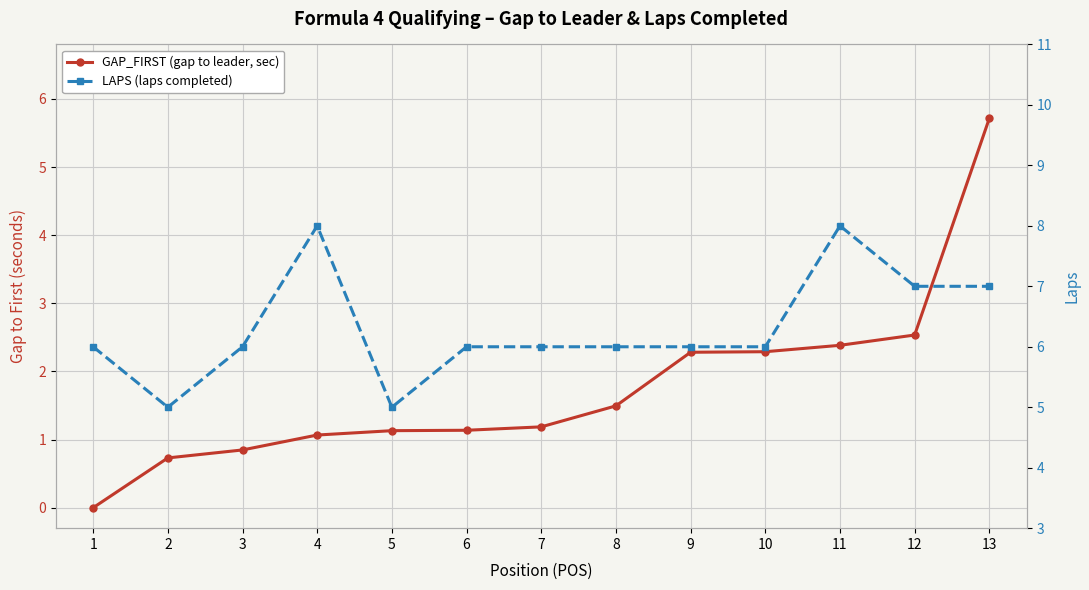

Reading right to left, transcribe all the data shown in this chart.

GAP_FIRST (gap to leader, sec): 5.7	2.5	2.4	2.3	2.3	1.5	1.2	1.1	1.1	1.1	0.8	0.7	0.0
LAPS (laps completed): 7.0	7.0	8.0	6.0	6.0	6.0	6.0	6.0	5.0	8.0	6.0	5.0	6.0